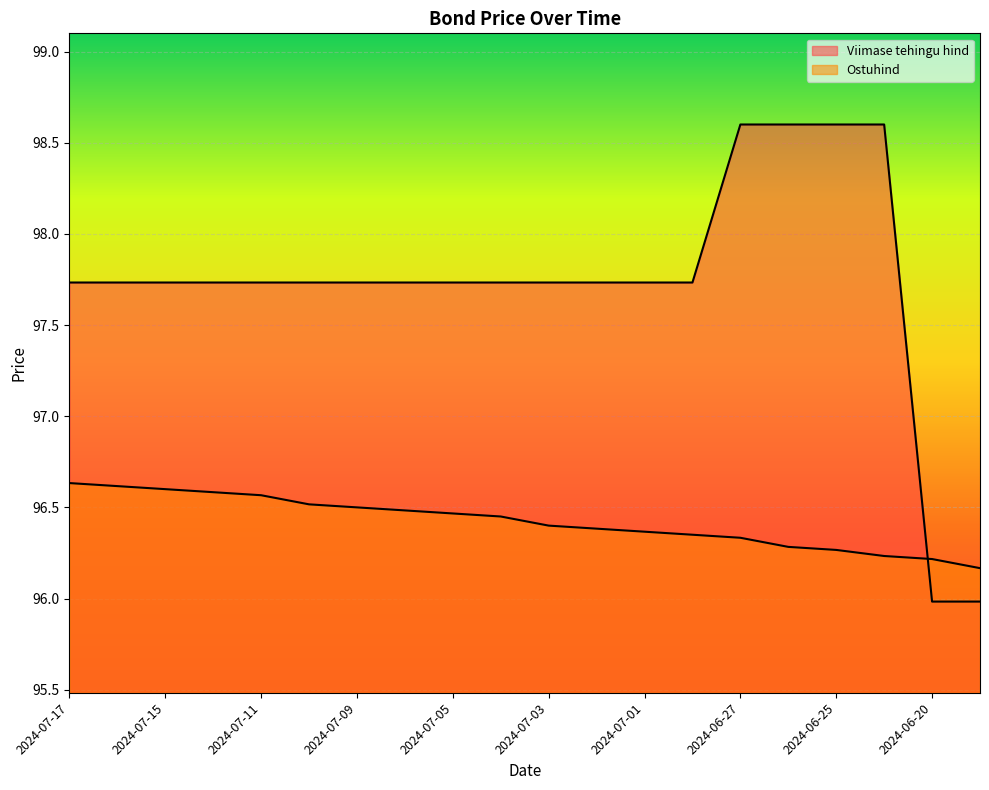

Reading left to right, list all the values displayed in this chart.

Viimase tehingu hind: 2024-07-17=97.7	2024-07-16=97.7	2024-07-15=97.7	2024-07-12=97.7	2024-07-11=97.7	2024-07-10=97.7	2024-07-09=97.7	2024-07-08=97.7	2024-07-05=97.7	2024-07-04=97.7	2024-07-03=97.7	2024-07-02=97.7	2024-07-01=97.7	2024-06-28=97.7	2024-06-27=98.6	2024-06-26=98.6	2024-06-25=98.6	2024-06-21=98.6	2024-06-20=96.0	2024-06-19=96.0
Ostuhind: 2024-07-17=96.6	2024-07-16=96.6	2024-07-15=96.6	2024-07-12=96.6	2024-07-11=96.6	2024-07-10=96.5	2024-07-09=96.5	2024-07-08=96.5	2024-07-05=96.5	2024-07-04=96.5	2024-07-03=96.4	2024-07-02=96.4	2024-07-01=96.4	2024-06-28=96.3	2024-06-27=96.3	2024-06-26=96.3	2024-06-25=96.3	2024-06-21=96.2	2024-06-20=96.2	2024-06-19=96.2